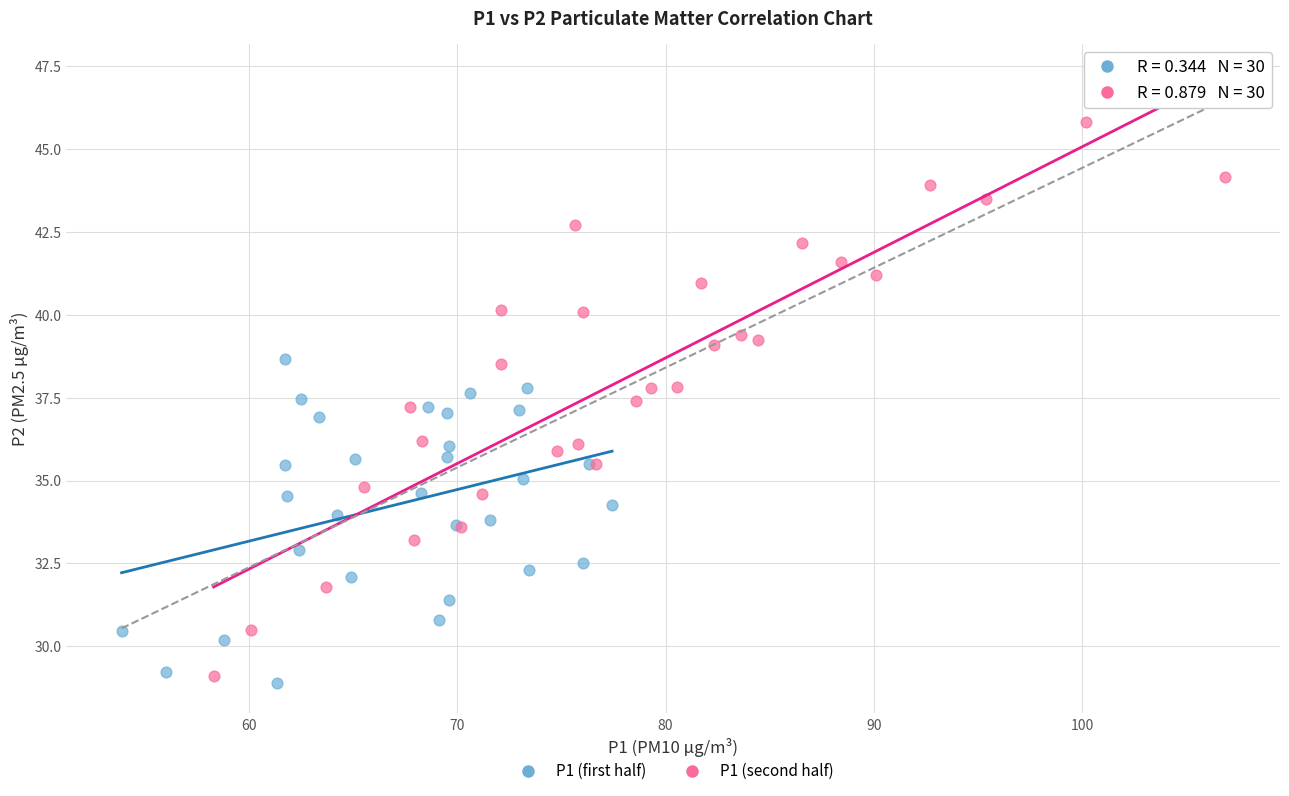

Which series has the widest spread of Y values?

P1 (second half)